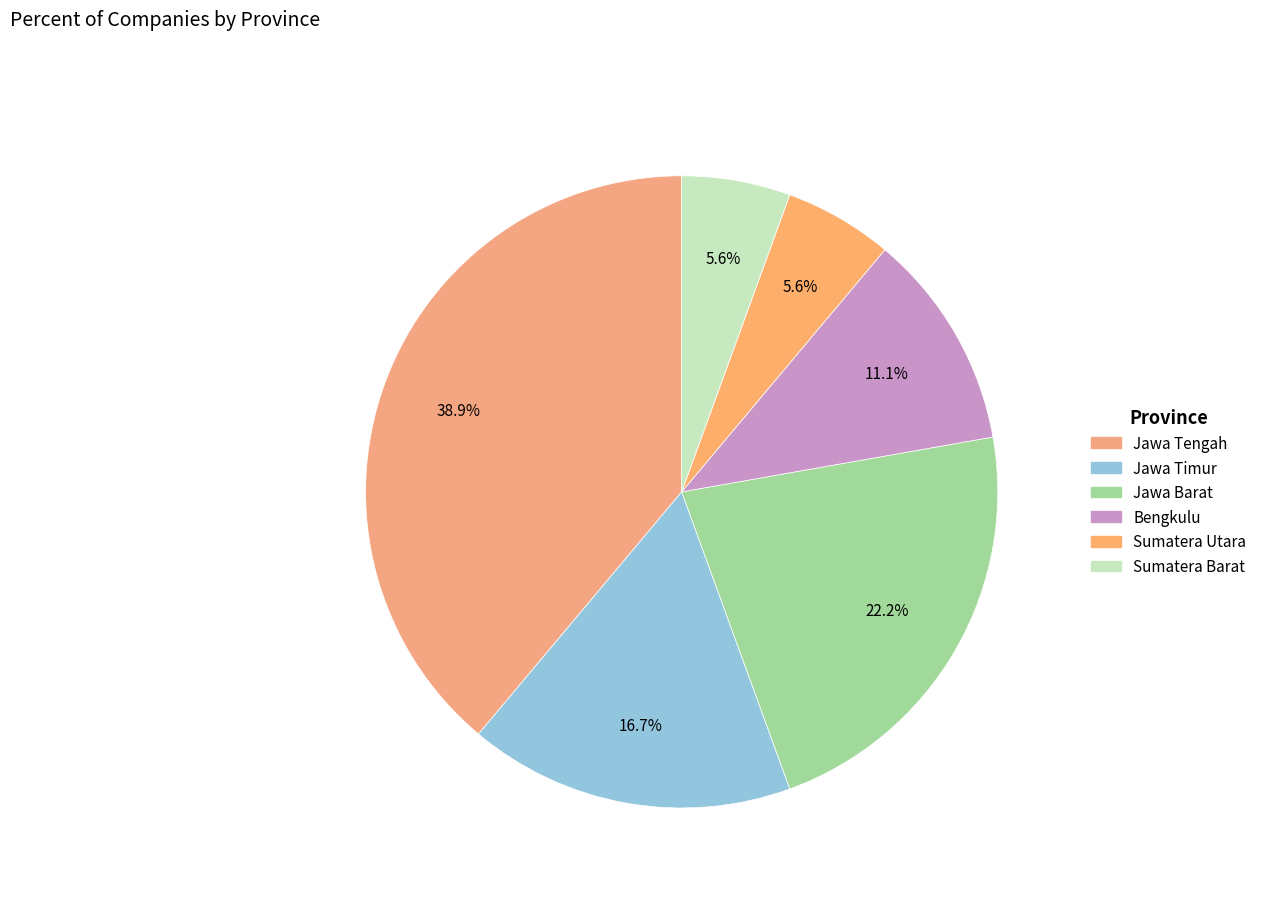

How many segments does this pie chart have?

6